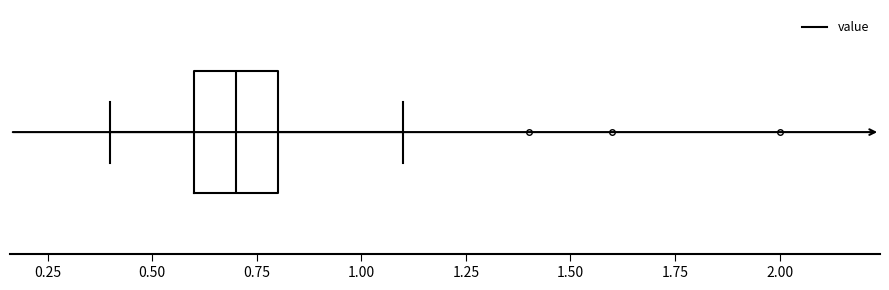

Read this box plot against the x-axis: the position of the median line, the range covered by the box, and the ends of both whiskers. The values are not printed on the chart, so give them approximately, as read against the axis.

median 0.7, box 0.6 to 0.8, whiskers 0.4 to 1.1